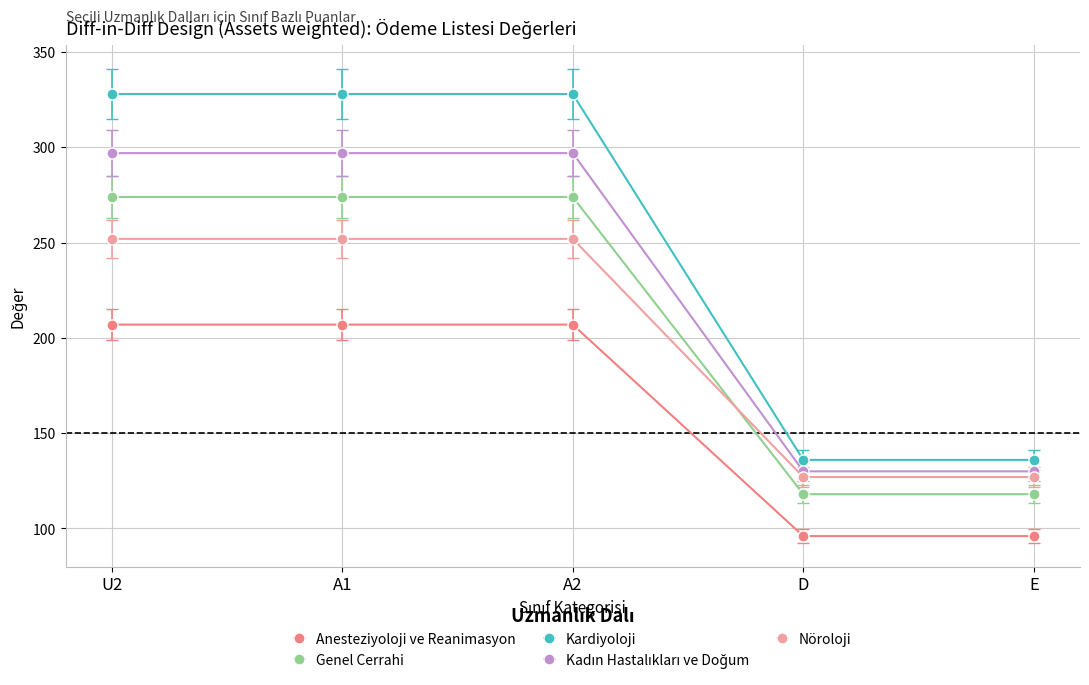

What is the label of the 2nd point from the left?

A1